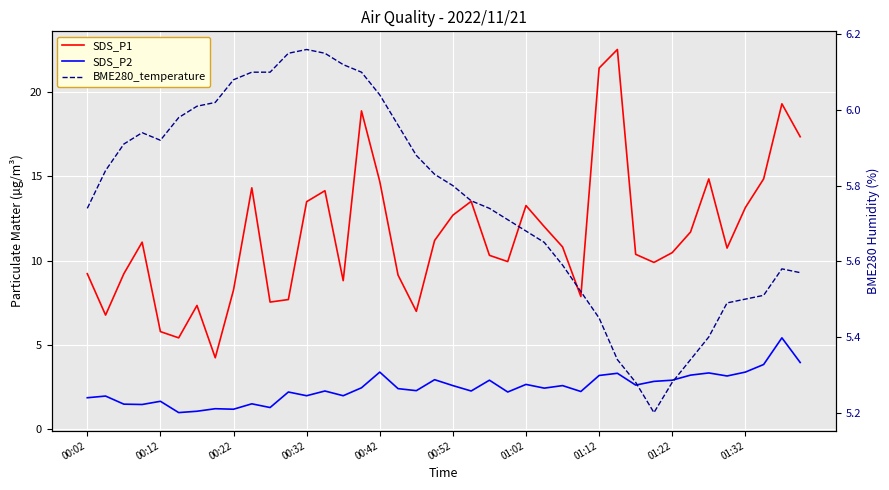

True or false: SDS_P1 has a value of 11.4 at 00:12.

False